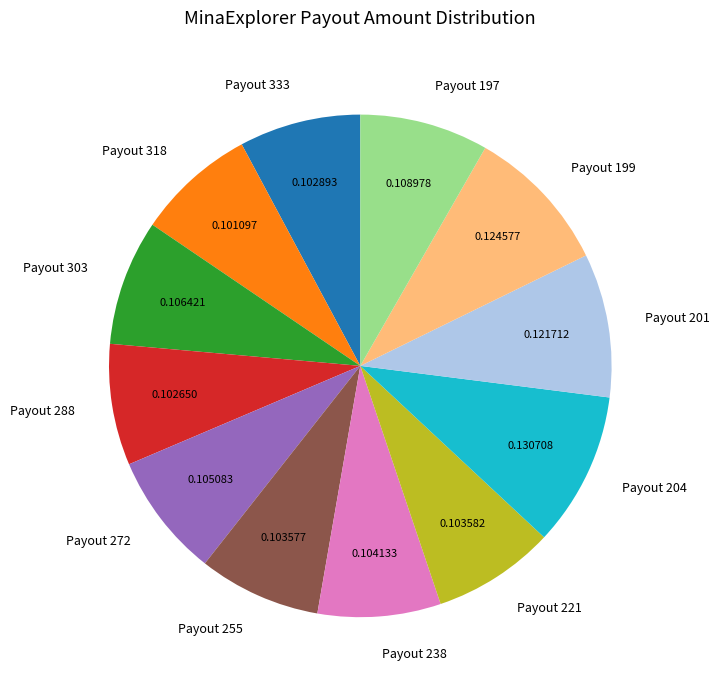

Between Payout 201 and Payout 204, which is larger?

Payout 204